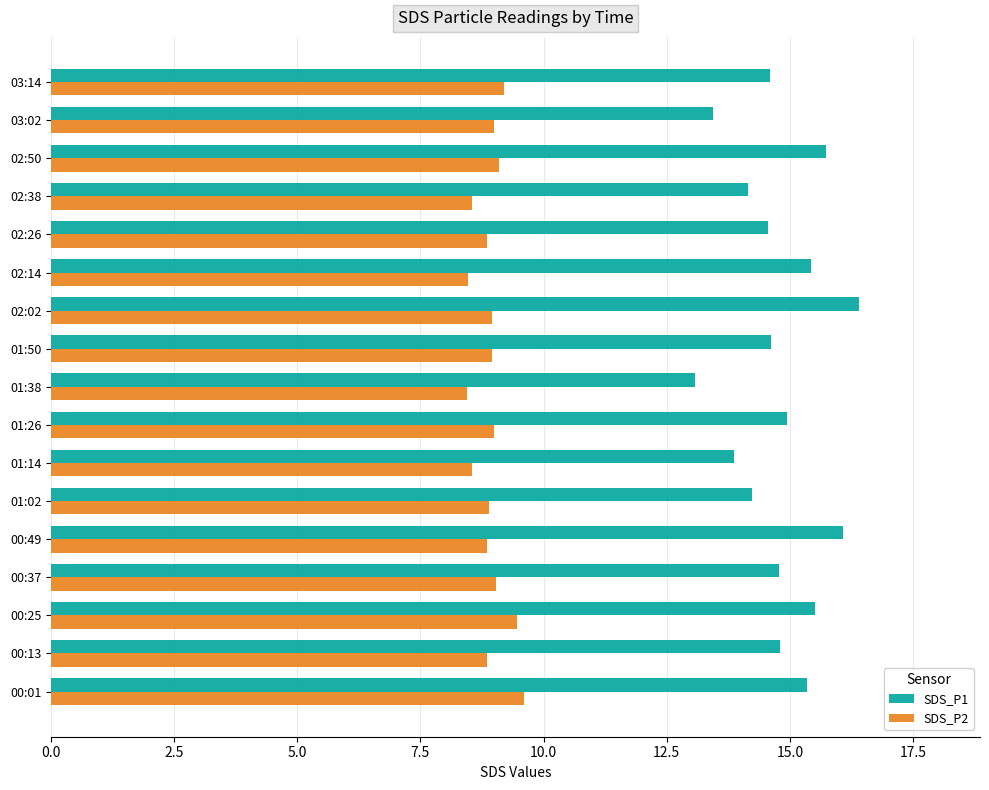

What is the spread (max minus min) of values at 03:02?

4.4